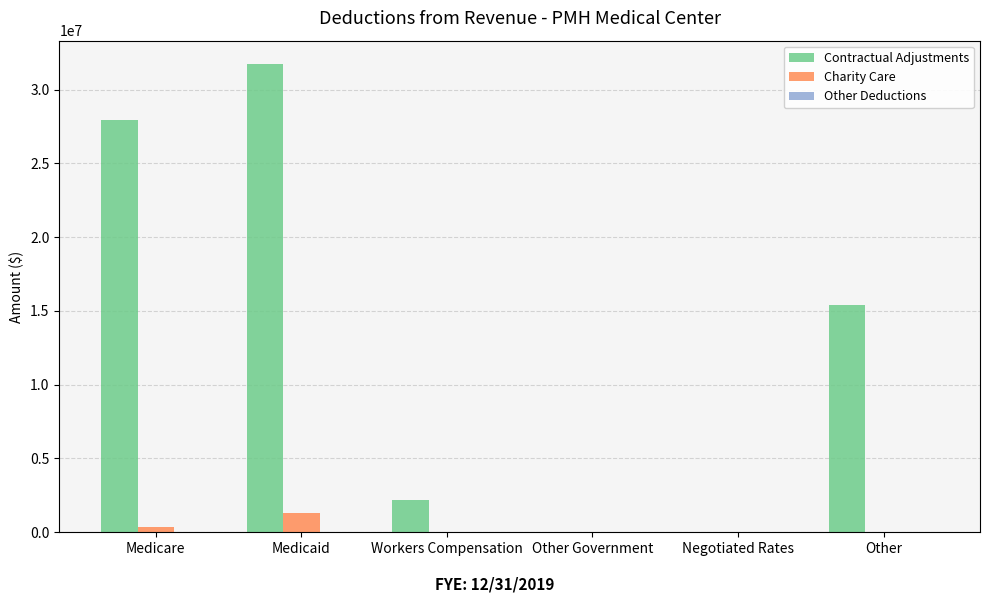

At which category is the sum across all series the highest?

Medicaid